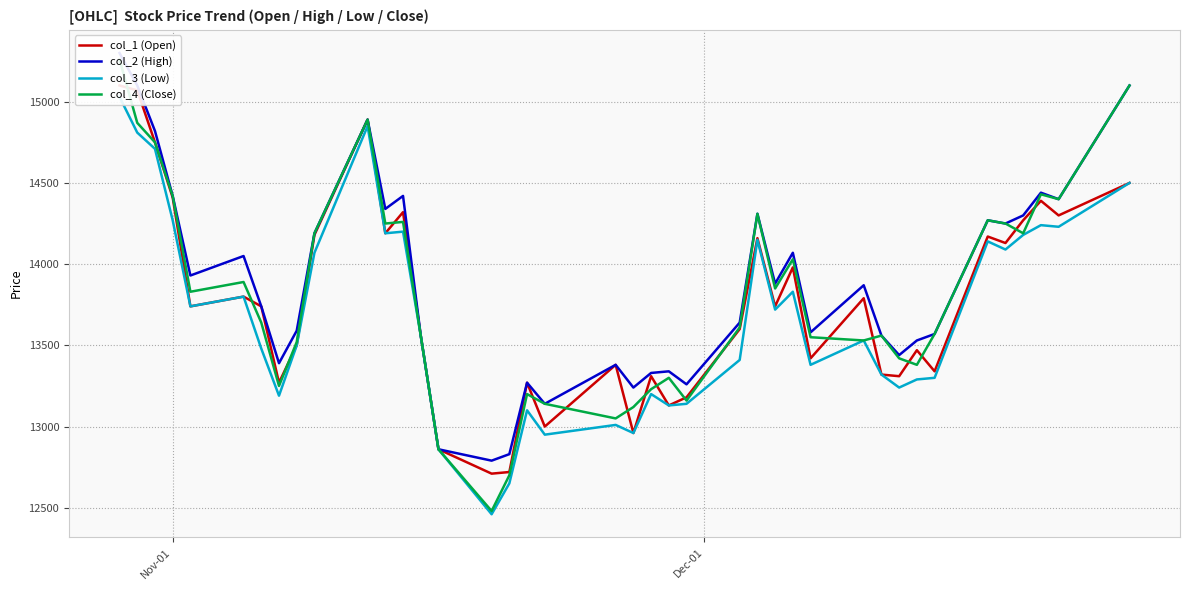

True or false: col_1 (Open) and col_2 (High) intersect in this chart.

False